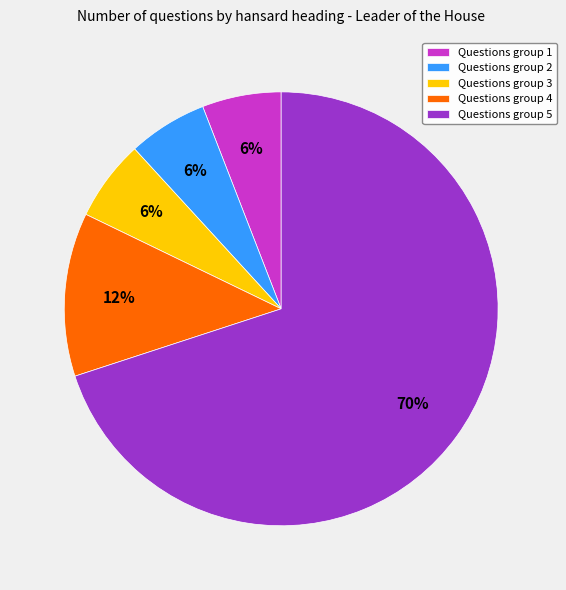

To the nearest percent, what is the difference between the largest and smallest slice percentages?

64%